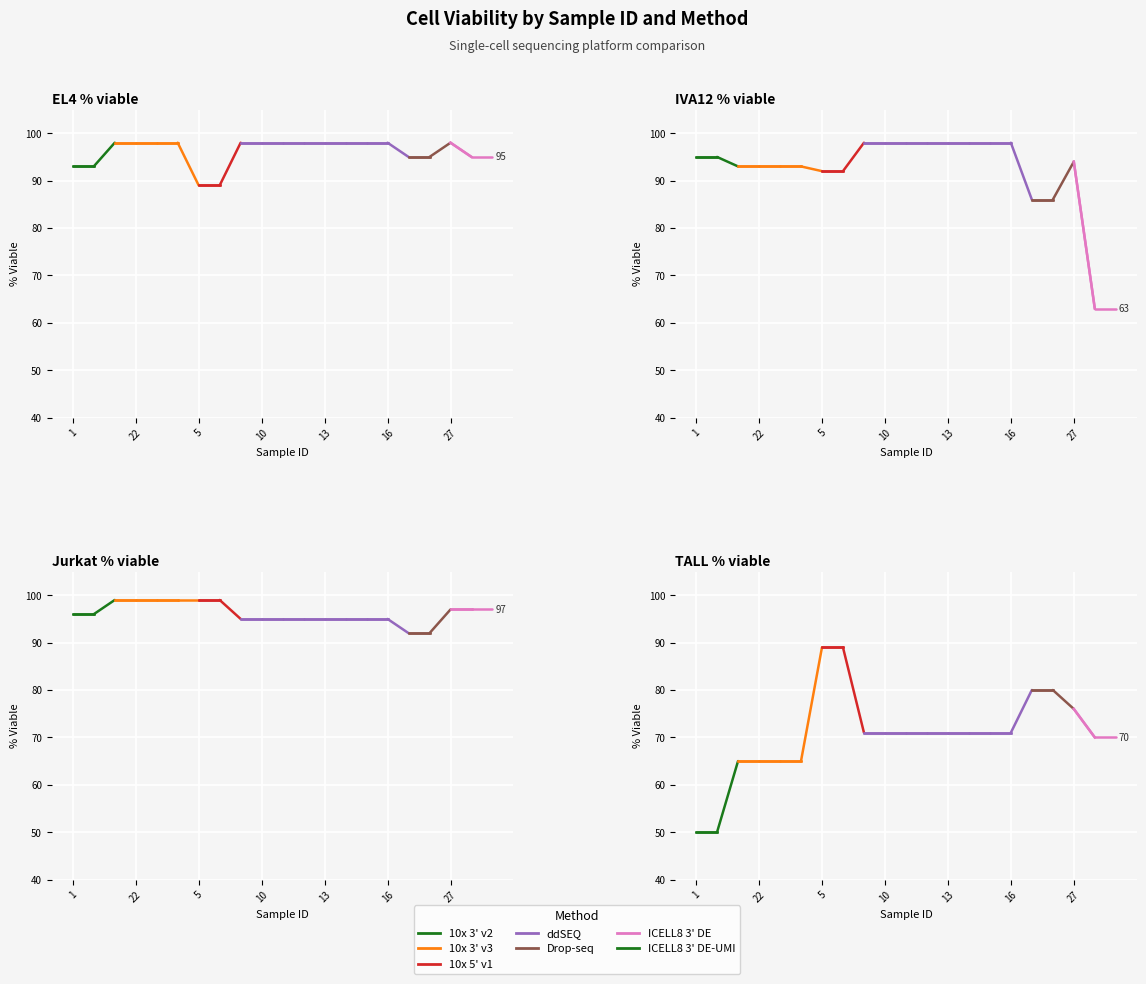

True or false: Jurkat % viable has a value of 95 at 9.

True